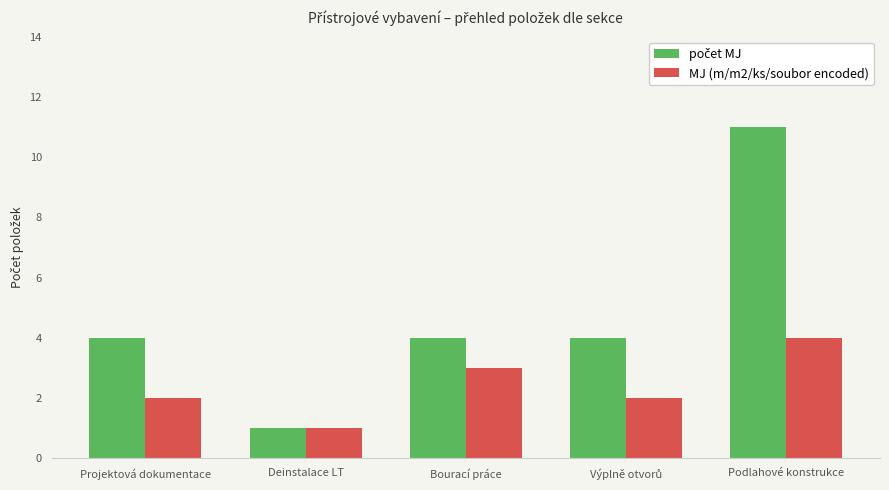

At which category is the sum across all series the highest?

Podlahové konstrukce